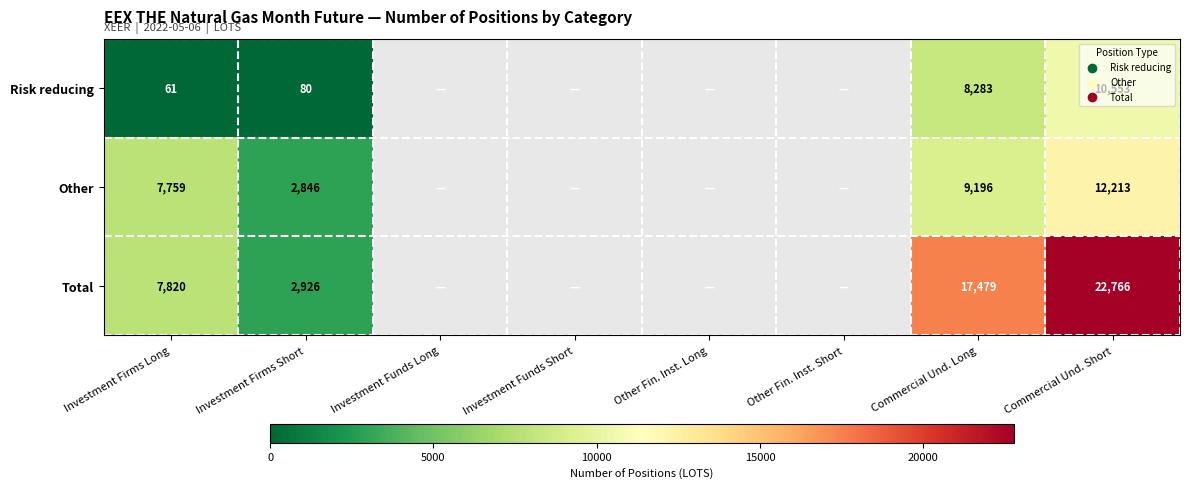

True or false: Risk reducing has a value of 8283 at Commercial Und. Long.

True